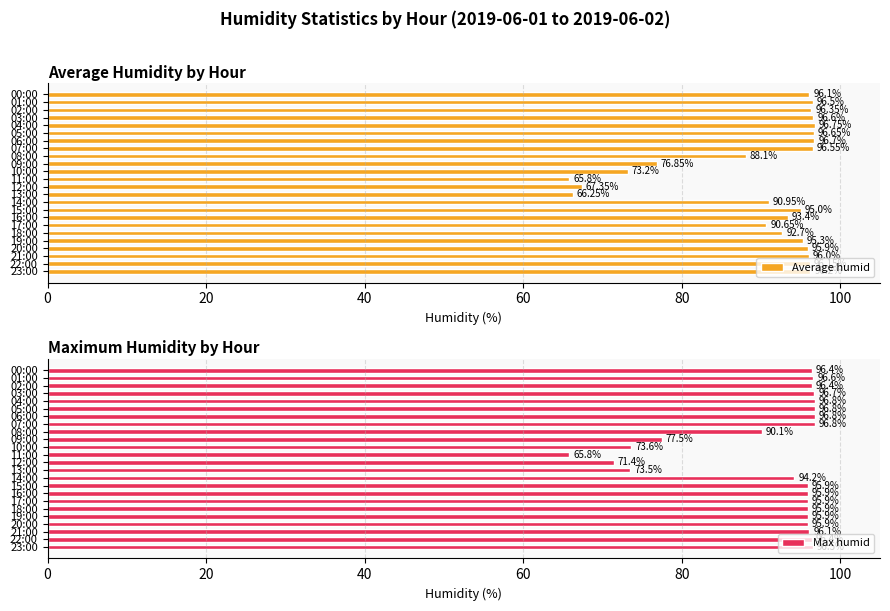

What are all the series names shown in the legend?

Average humid, Max humid